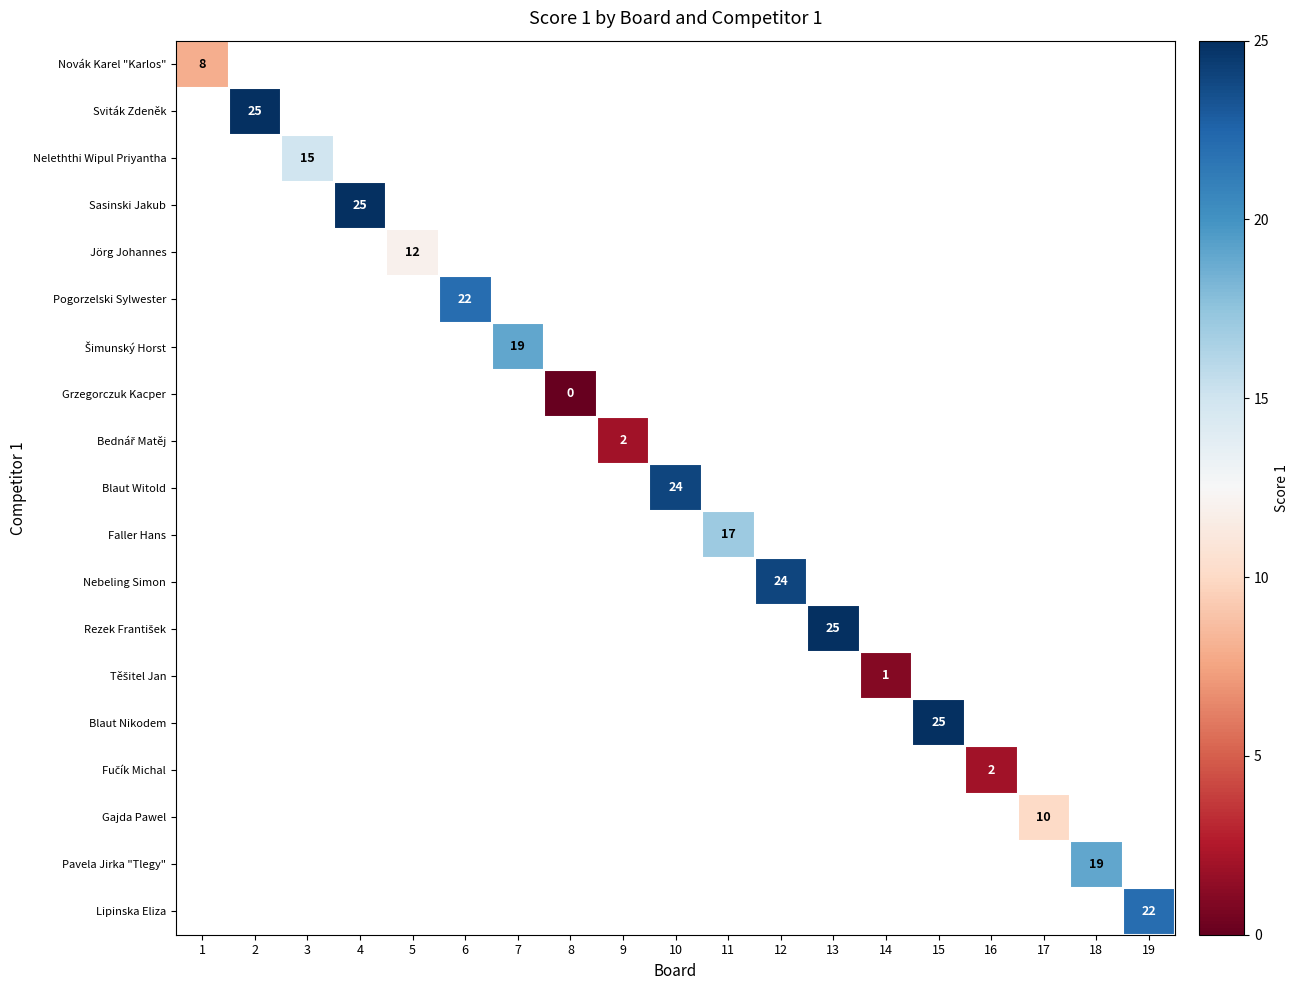

True or false: Pavela Jirka "Tlegy" has a value of 19 at 18.

True